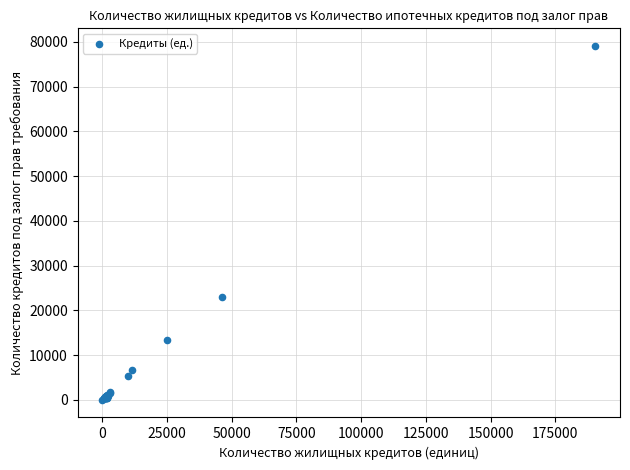

What Y value in the scatter plot is closest to 39548?

23010